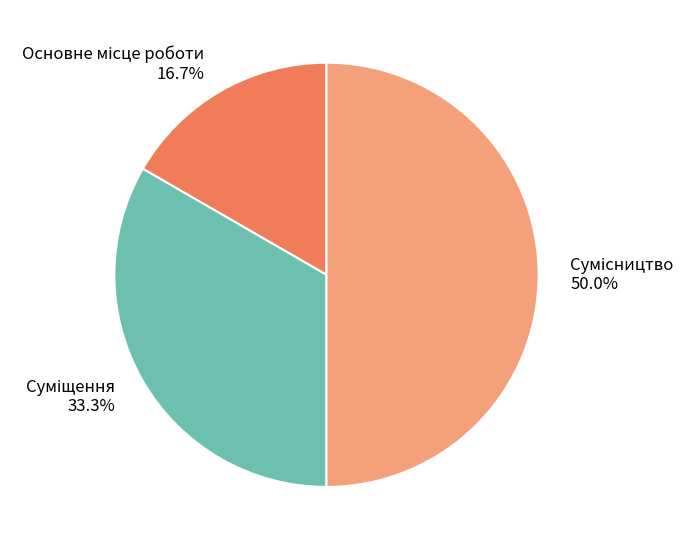

The Основне місце роботи slice represents 17% of the pie. True or false?

True